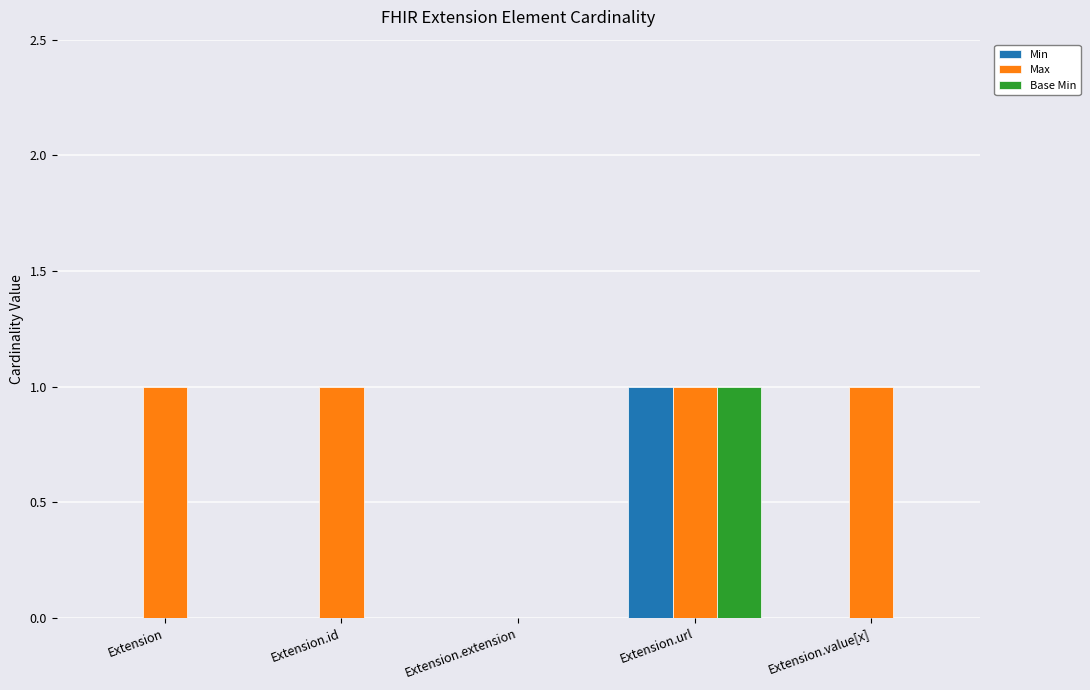

Read the Min value at Extension.url.

1